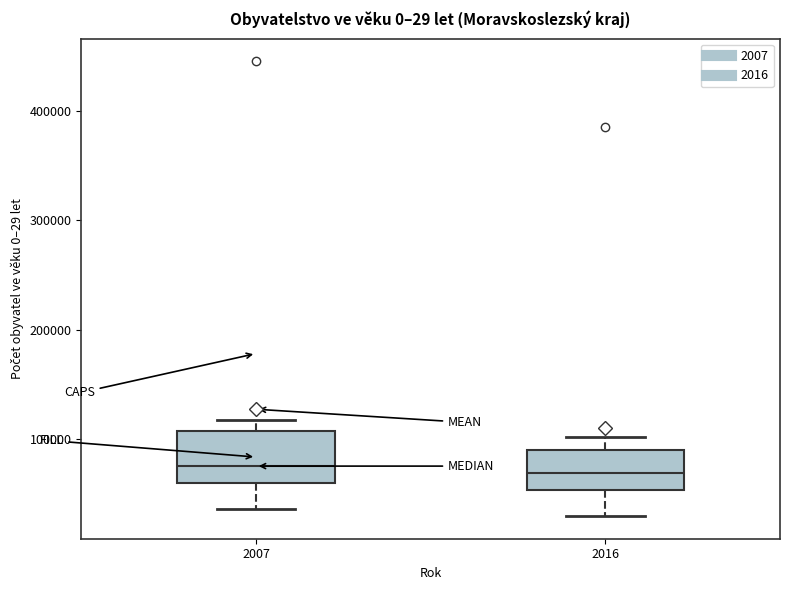

Comparing the boxes themselves (not the whiskers), which one is the tallest?

2007